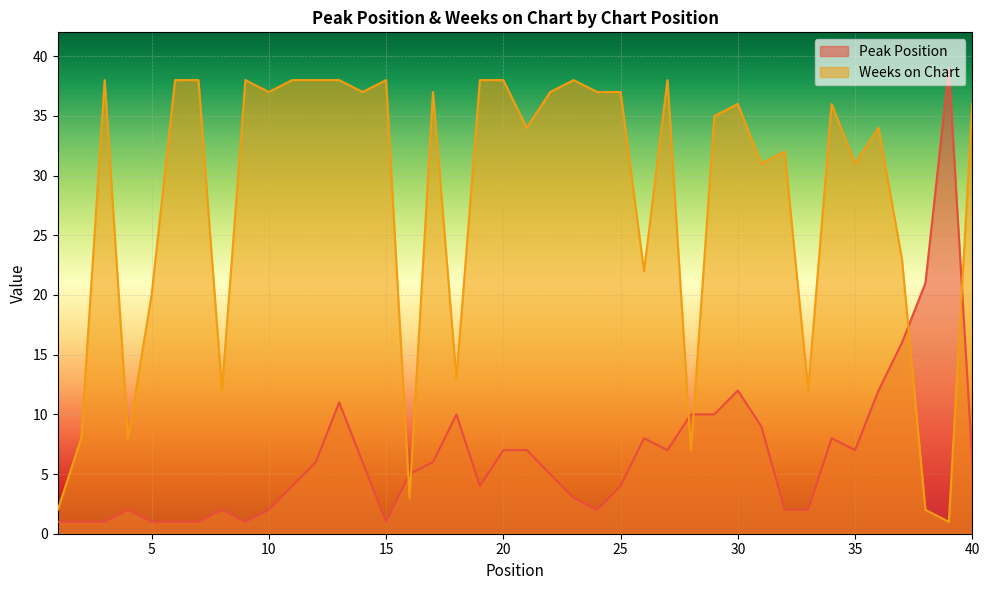

Where is the first local maximum for Weeks on Chart?

3